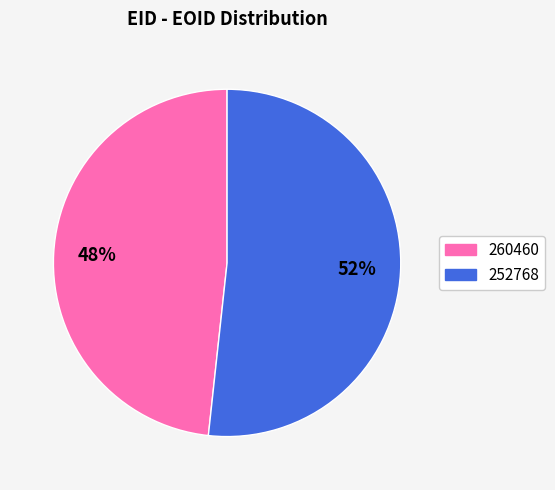

To the nearest percent, what percentage of the pie is 252768?

52%